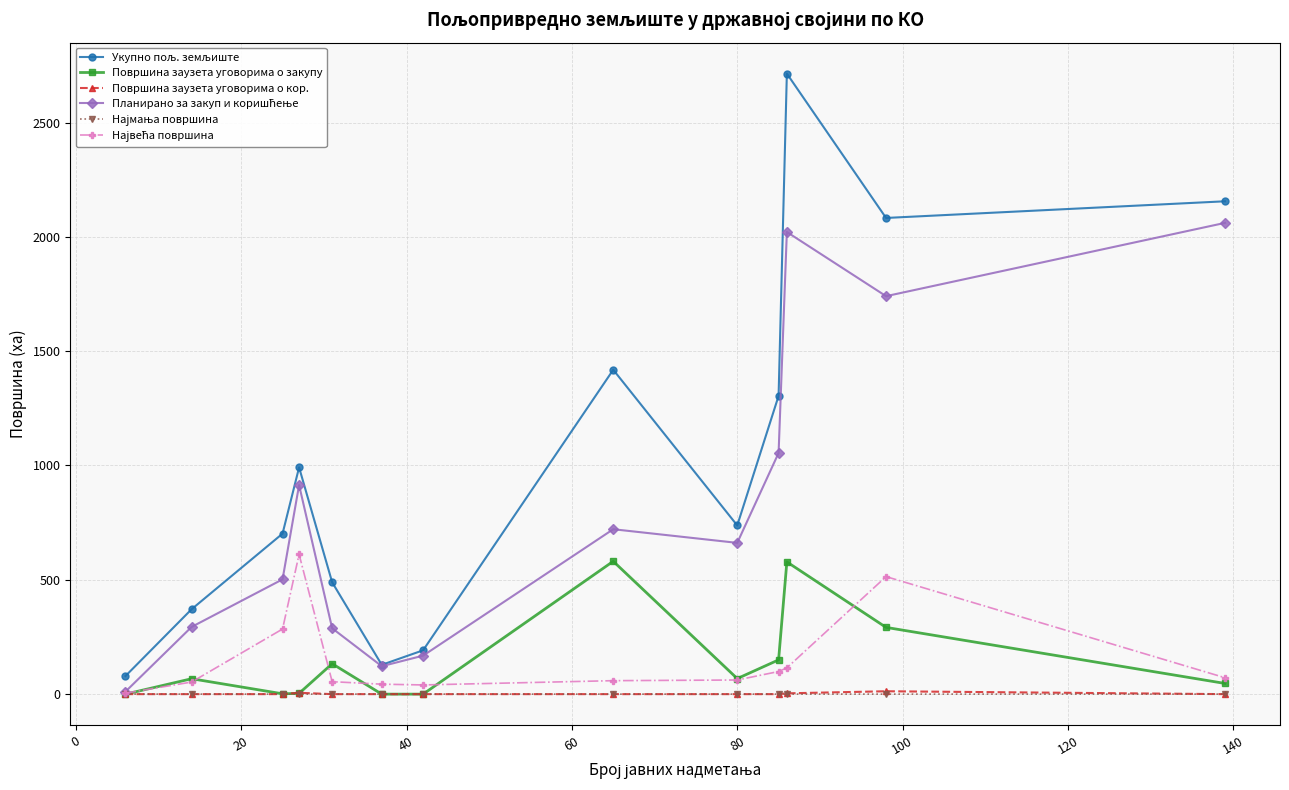

At how many categories does at least one series exceed 591?

8